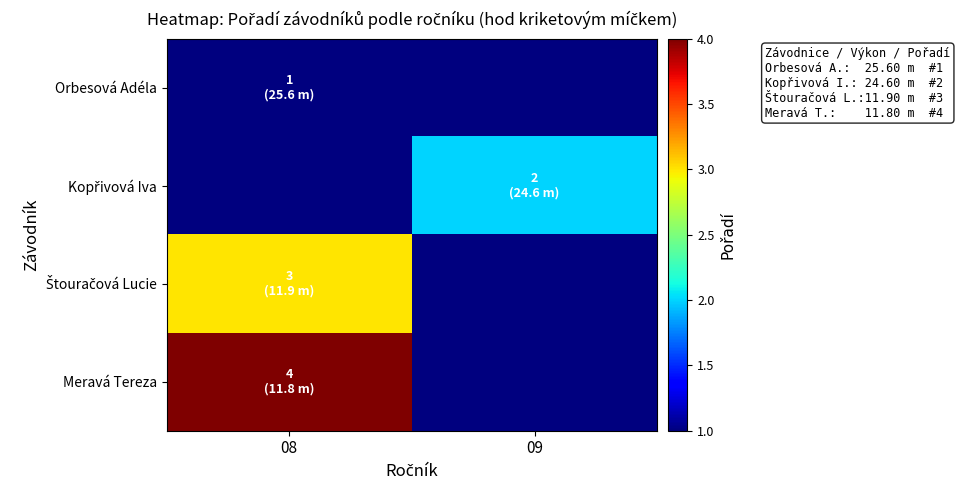

How many distinct data groups are displayed?

4